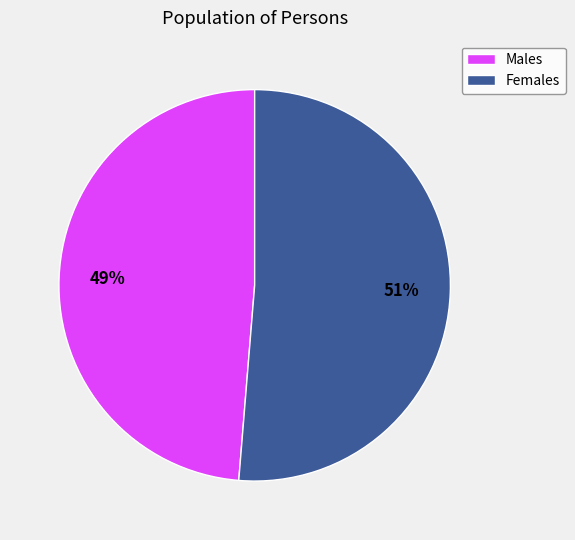

Which category has the smallest portion of the pie?

Males